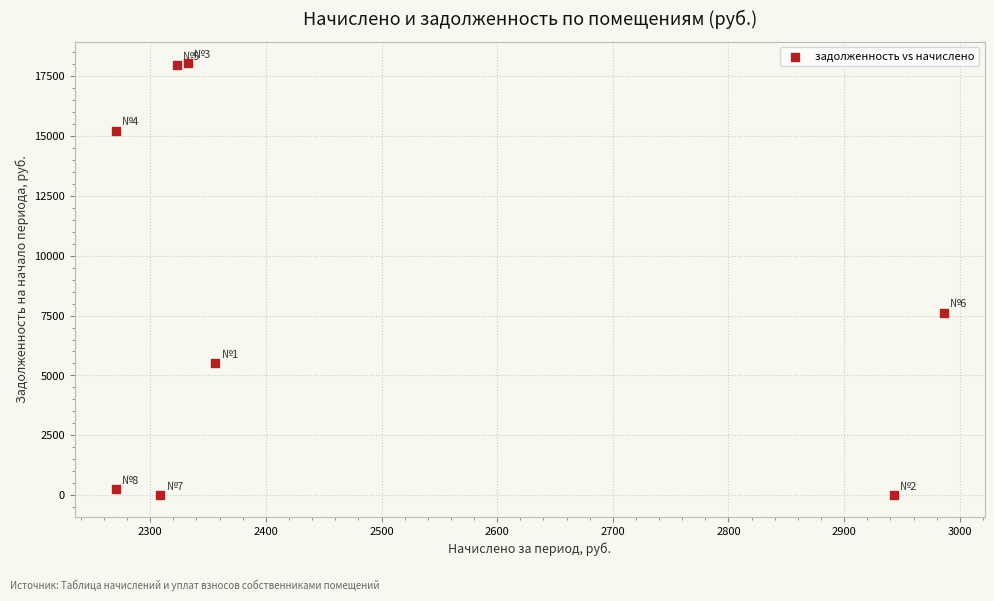

What is the average X value?

2473.8